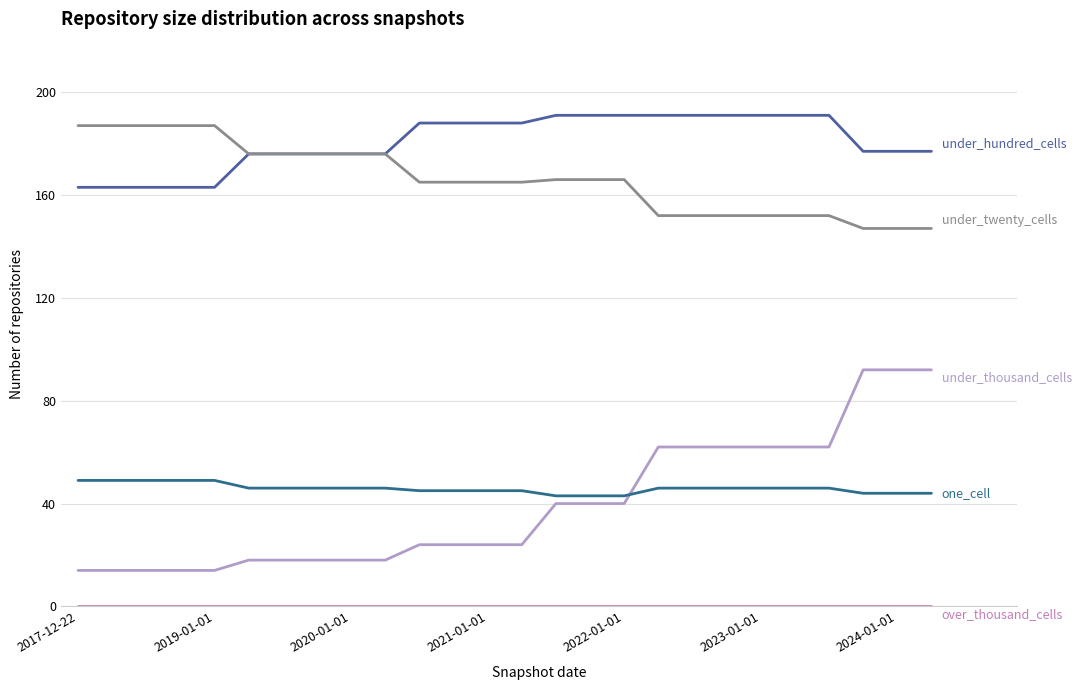

What is the greatest value displayed?

191